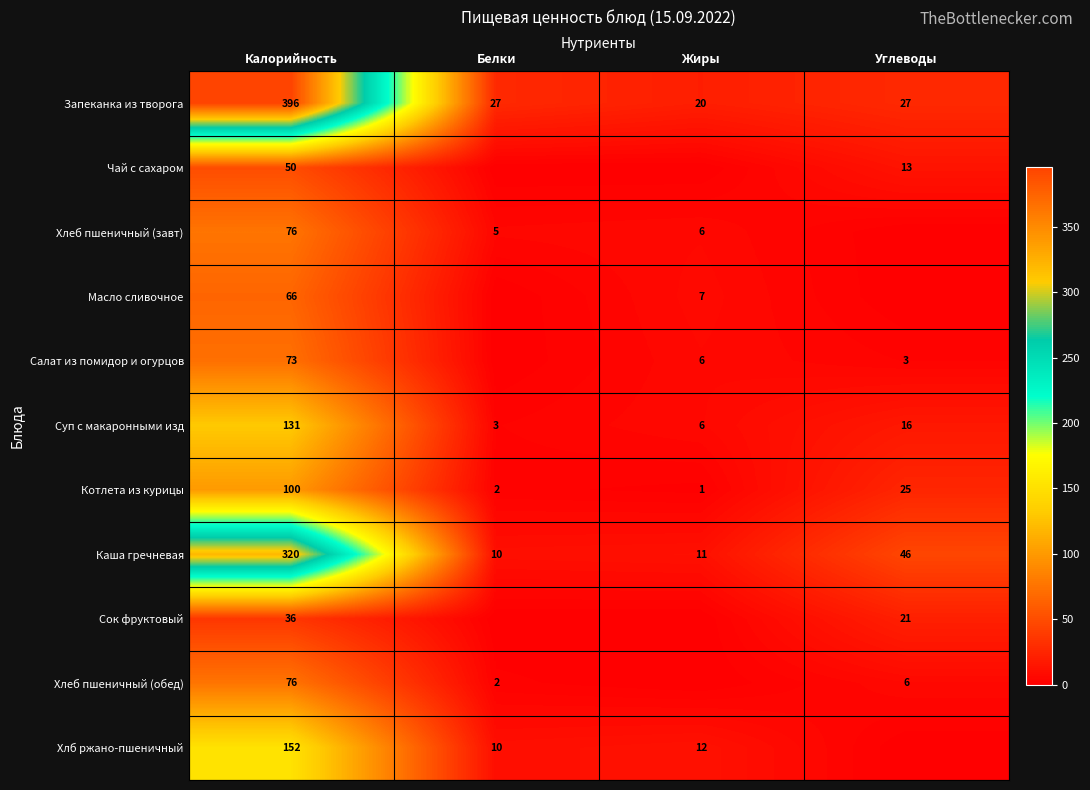

What is the average value of the Суп с макаронными изд series?

39